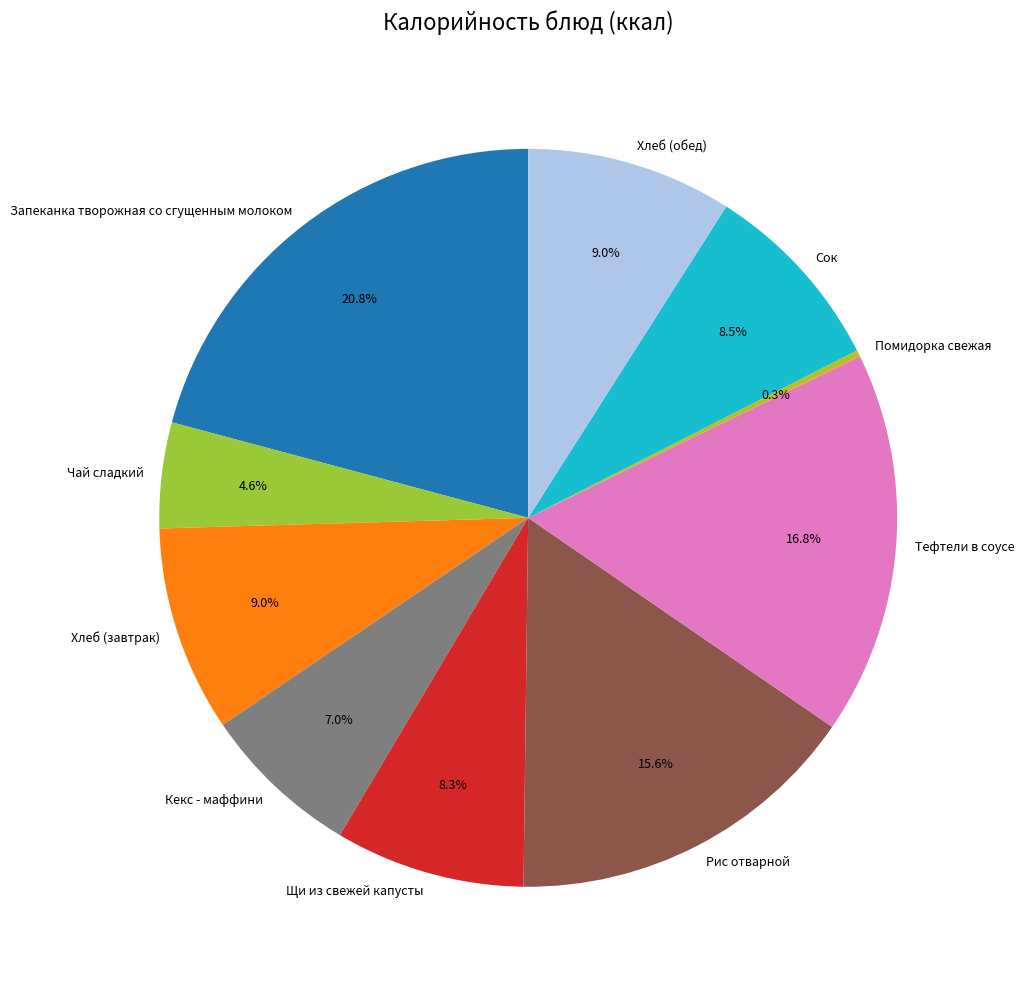

What is the largest slice in the pie chart?

Запеканка творожная со сгущенным молоком